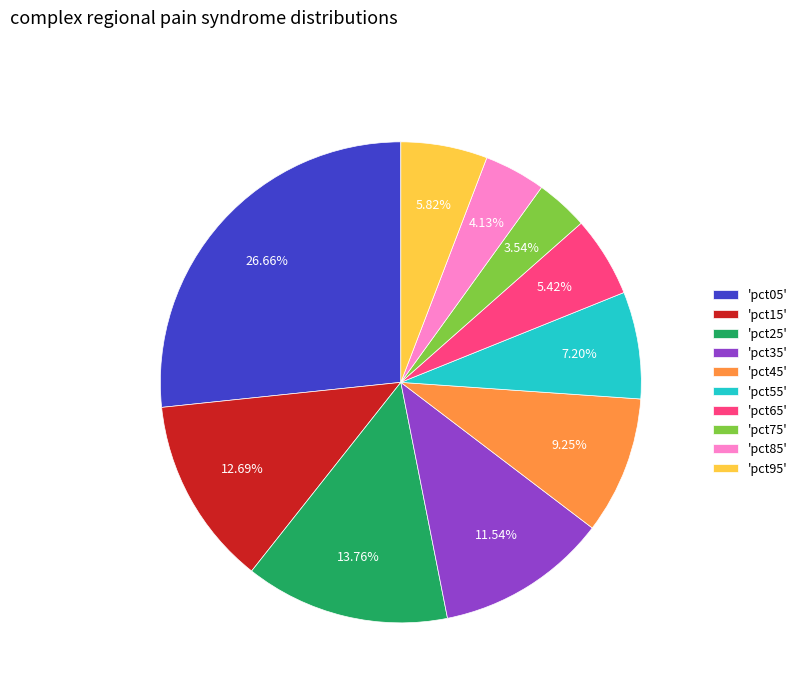

Is the sum of 'pct95' and 'pct45' greater than half?

No